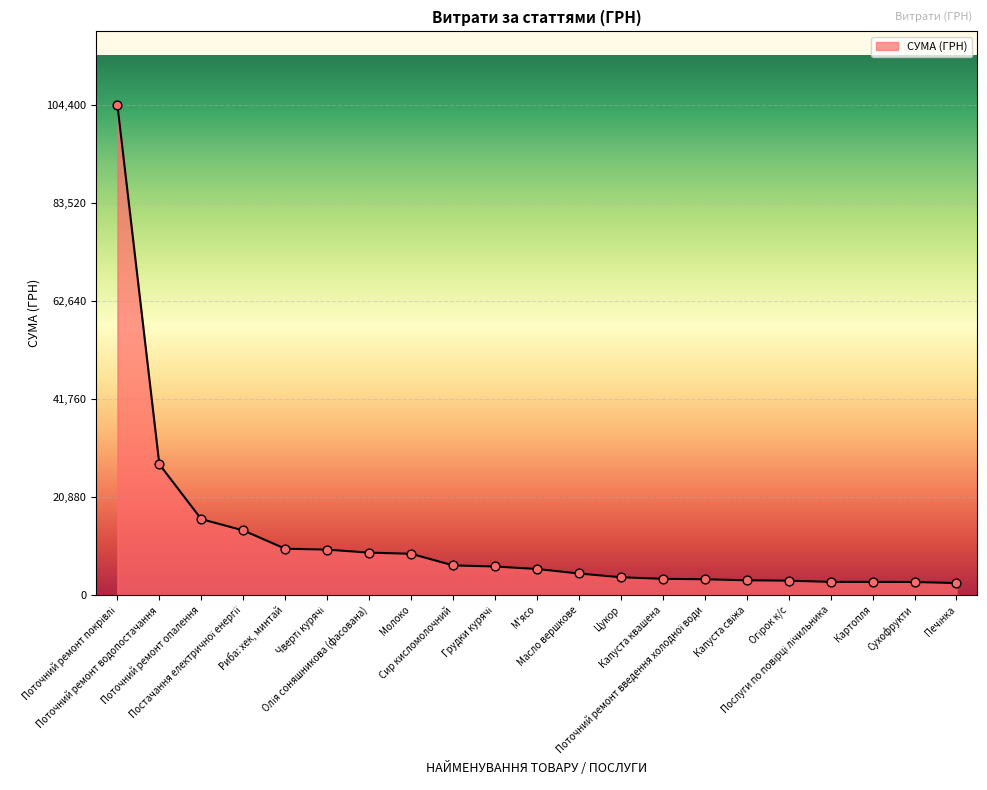

What is the minimum value shown in the chart?

2535.7